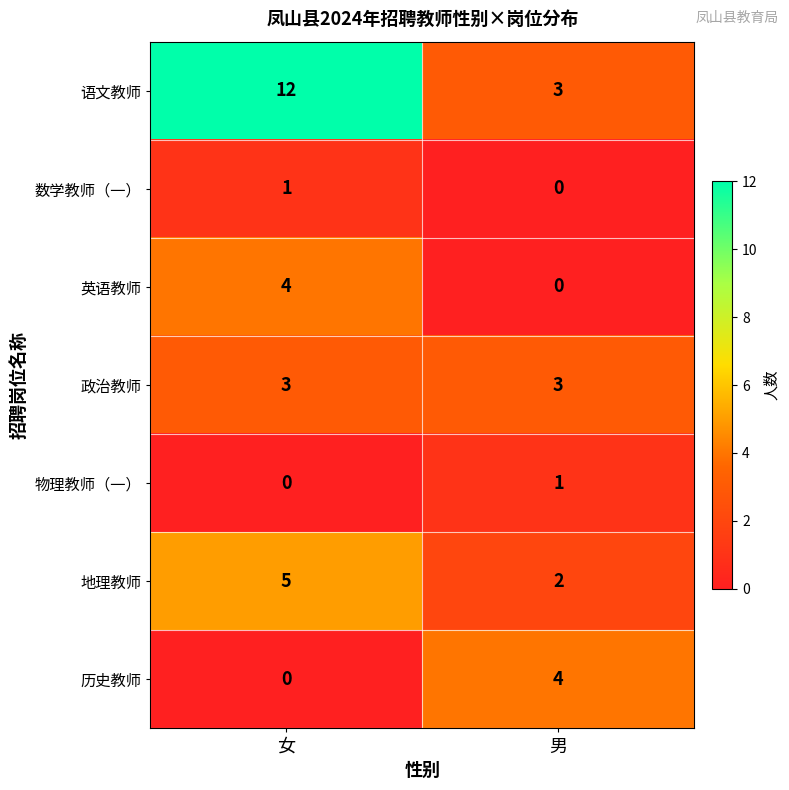

Reading right to left, list all the values displayed in this chart.

语文教师: 男=3	女=12
数学教师（一）: 男=0	女=1
英语教师: 男=0	女=4
政治教师: 男=3	女=3
物理教师（一）: 男=1	女=0
地理教师: 男=2	女=5
历史教师: 男=4	女=0